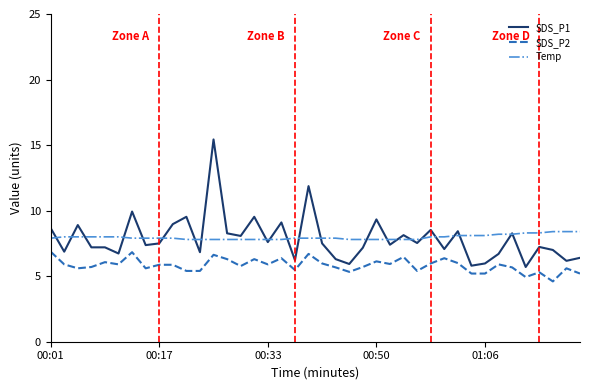

What is the average value of the SDS_P1 series?

7.9